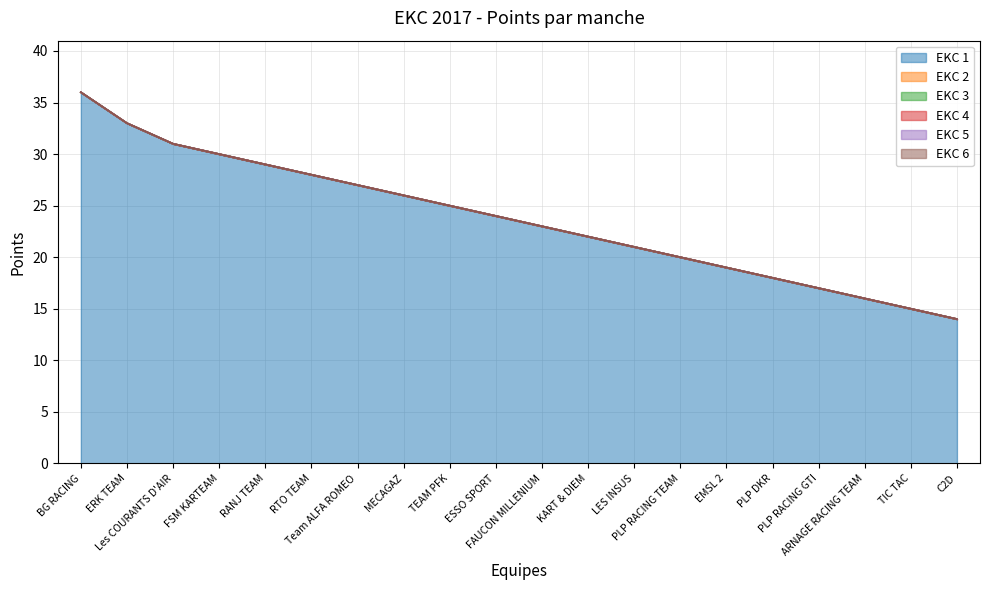

At how many categories does at least one series exceed 11?

20